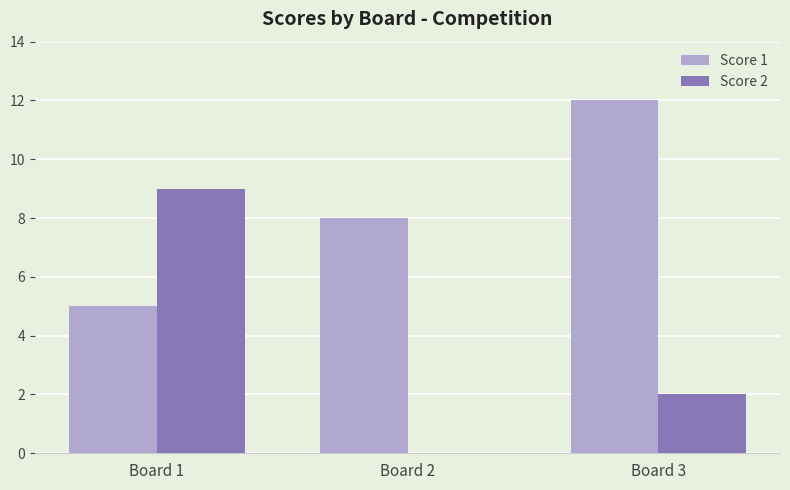

Is it true that Score 1 equals 5 at Board 1?

True